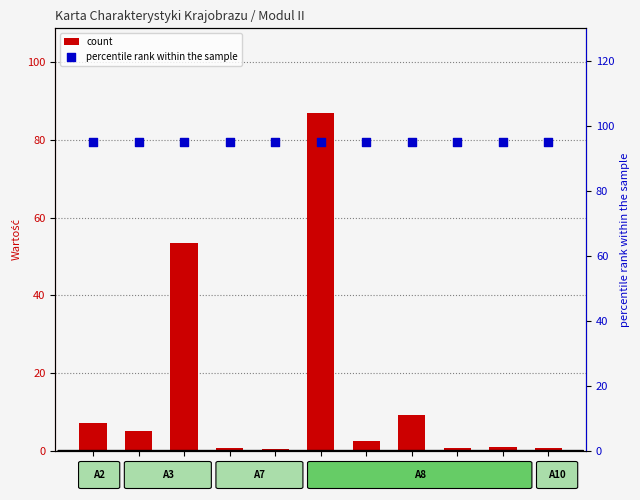

Which series reaches the maximum Y coordinate?

percentile rank within the sample